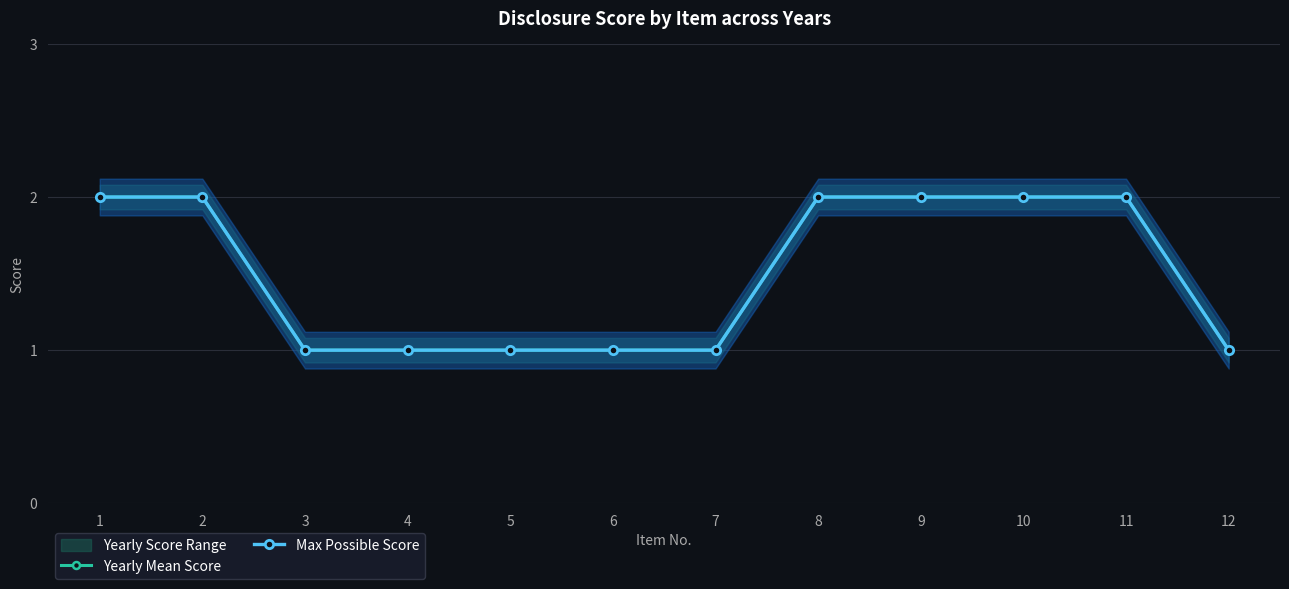

True or false: Yearly Mean Score has a value of 2 at 1.

True